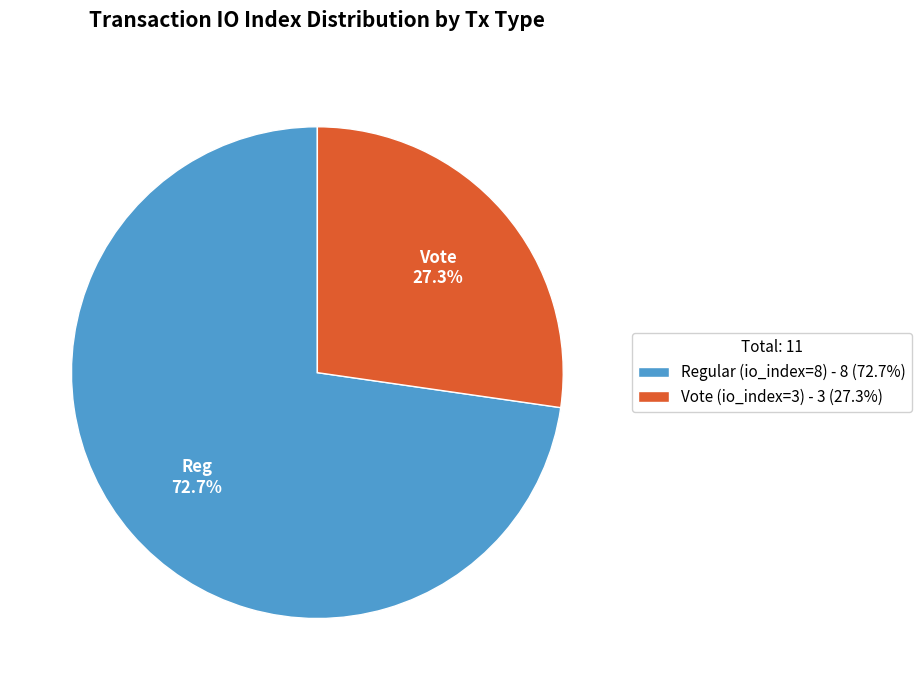

Does Vote (io_index=3) account for over 50% of the chart?

No